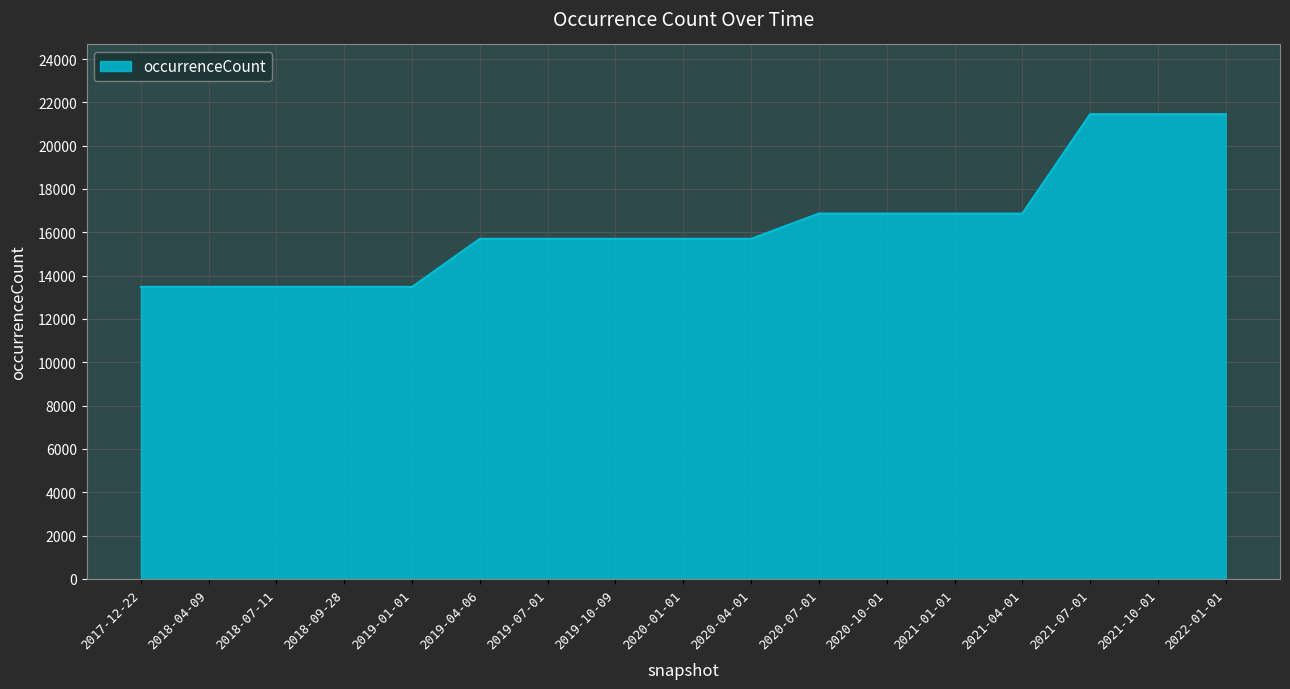

What is the difference between the maximum and minimum values?

7973